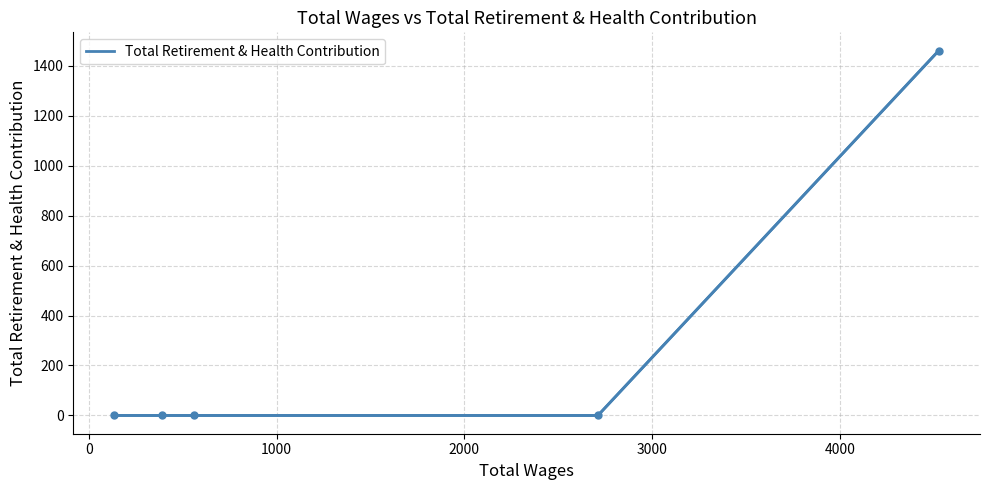

What is the difference between the maximum and minimum values?

1460